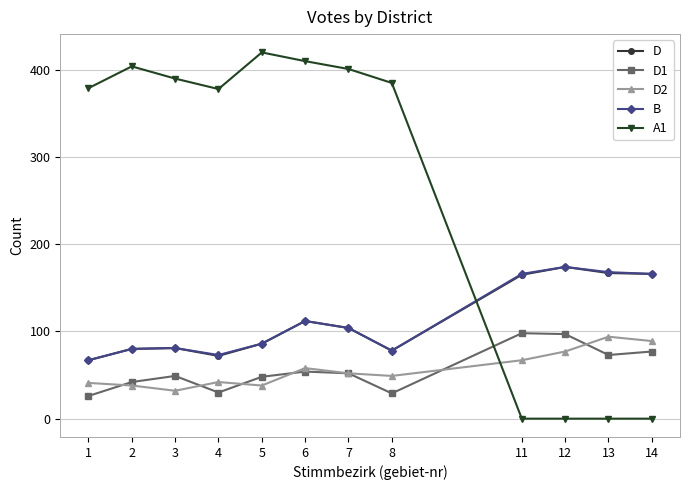

What is the spread (max minus min) of values at 4?

348